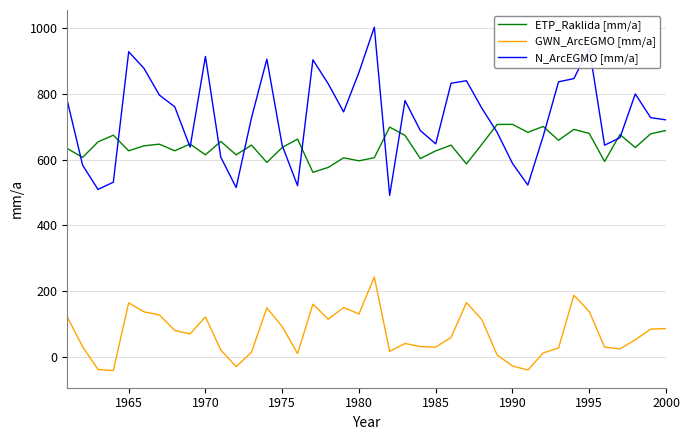

Does the chart display data point markers on the line(s)?

No